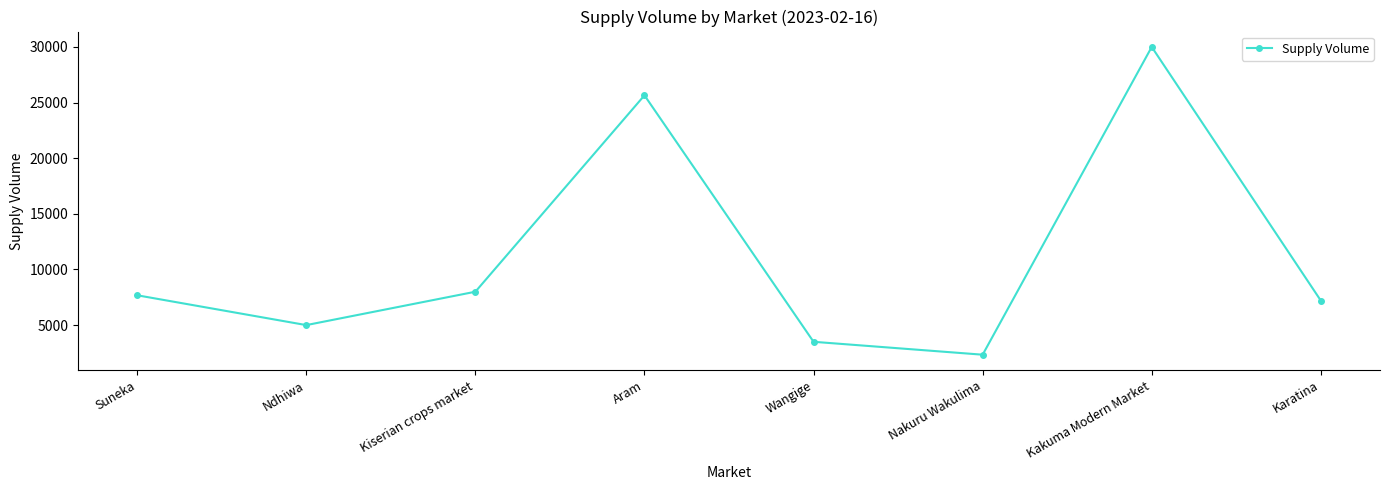

What is the label of the 2nd point from the left?

Ndhiwa